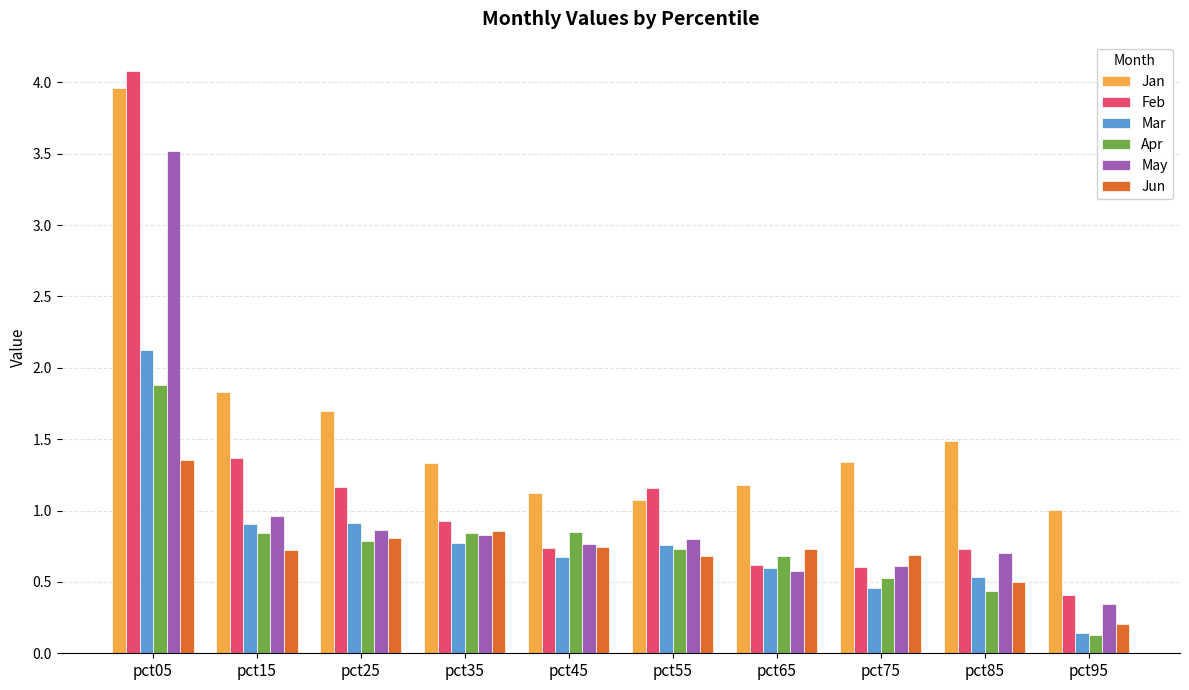

At which category is the sum across all series the highest?

pct05